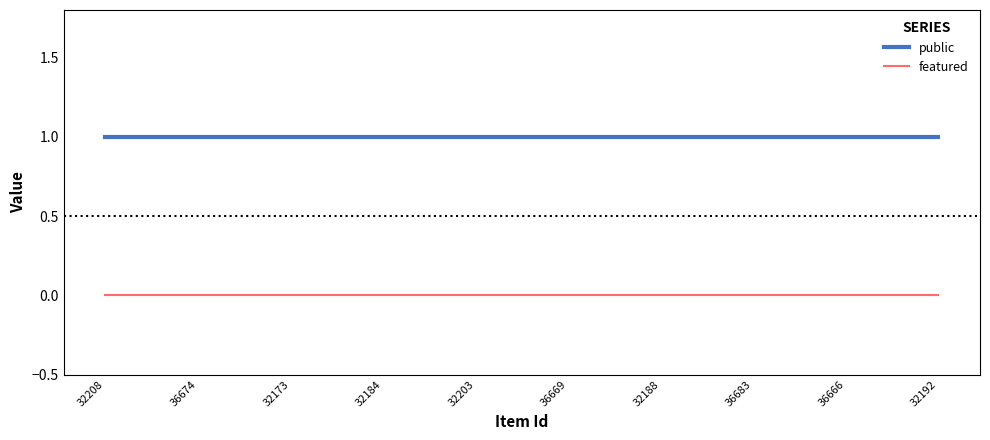

Does the chart have visible grid lines?

No